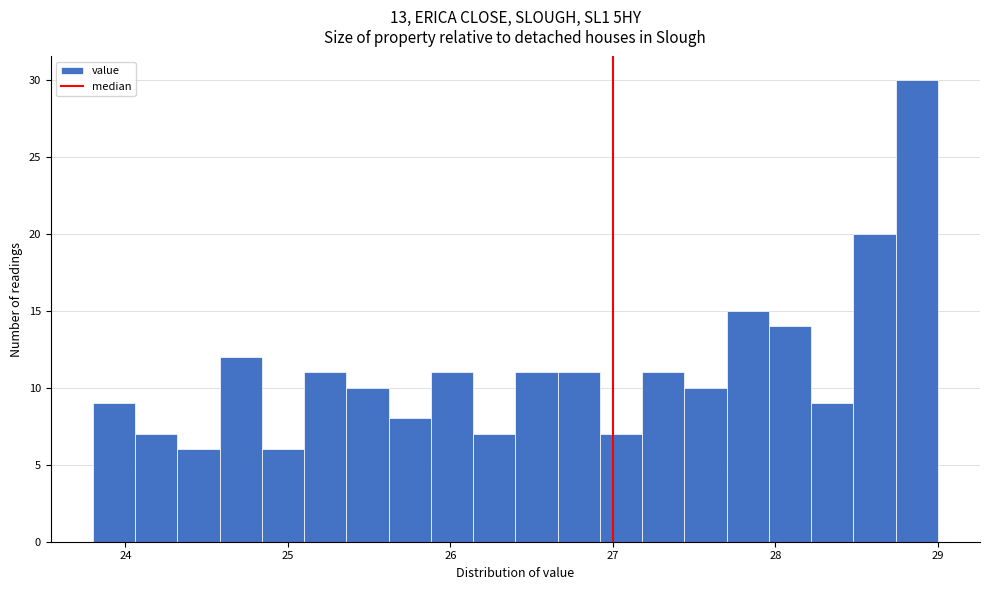

Around what value on the x-axis is the tallest bar? Give the approximate position of its centre, as read against the axis.

28.9